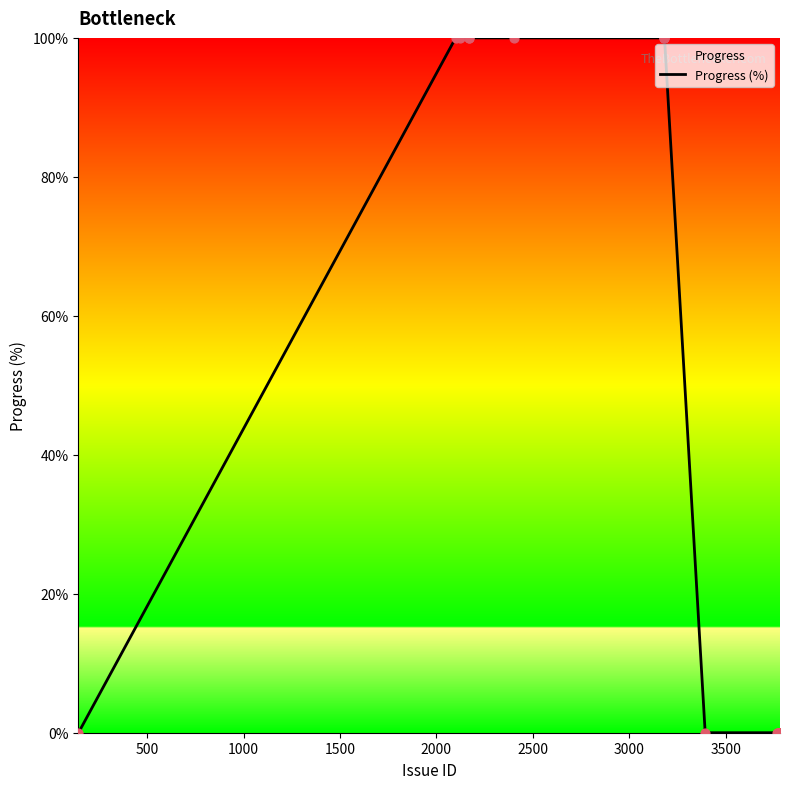

What is the difference between the maximum and minimum values?

100